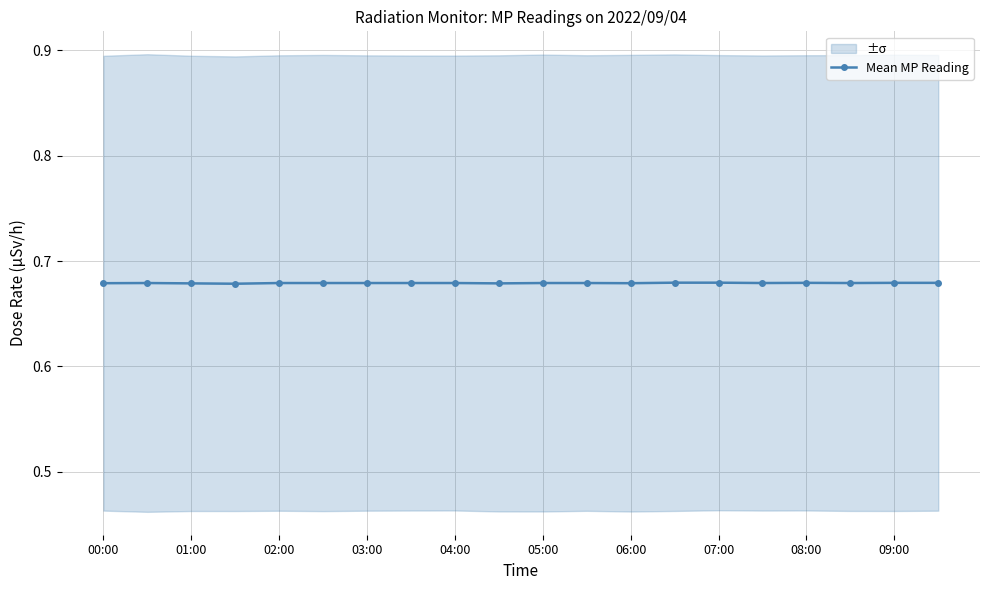

How many Mean MP Reading values are between 0 and 1?

20